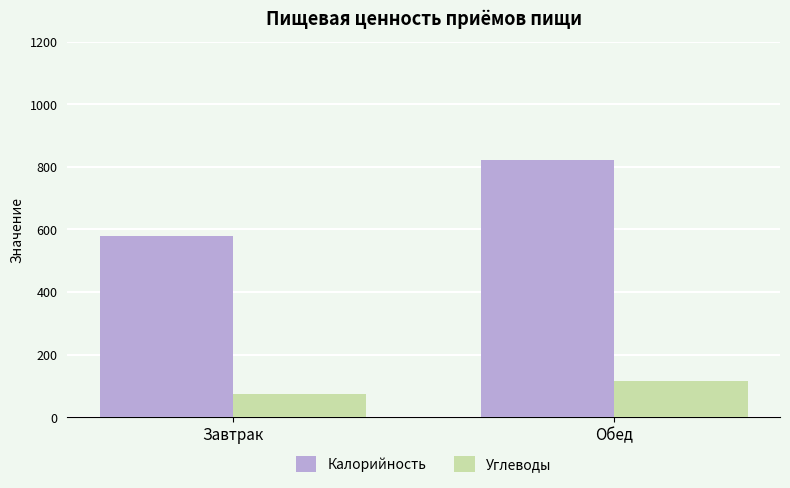

What value does the Калорийность series have at Обед?

822.5